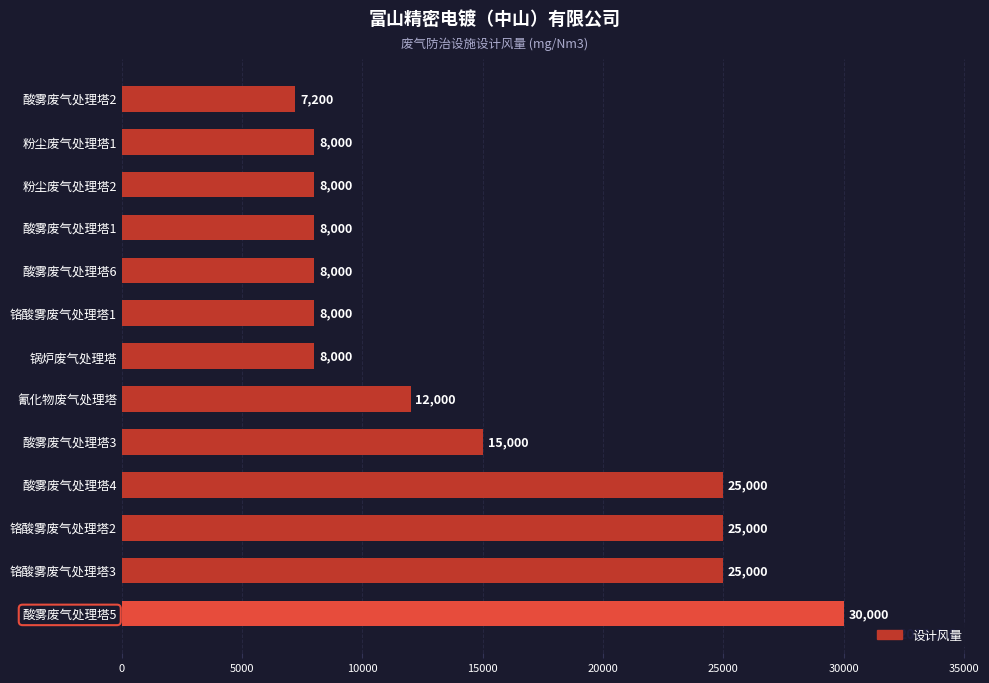

The value at 氰化物废气处理塔 is 12000. True or false?

True